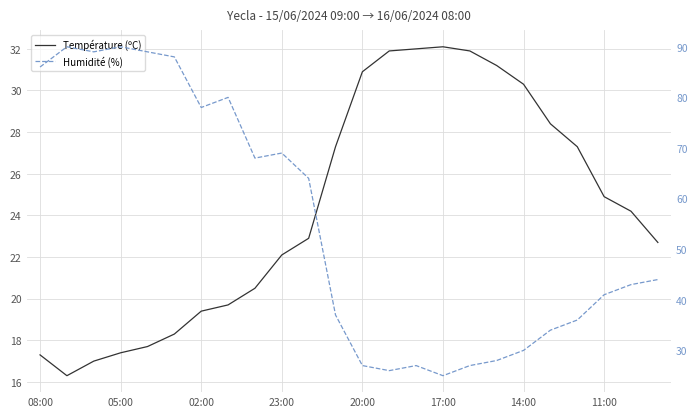

True or false: Température (ºC) has more than 2 interior local peaks.

False